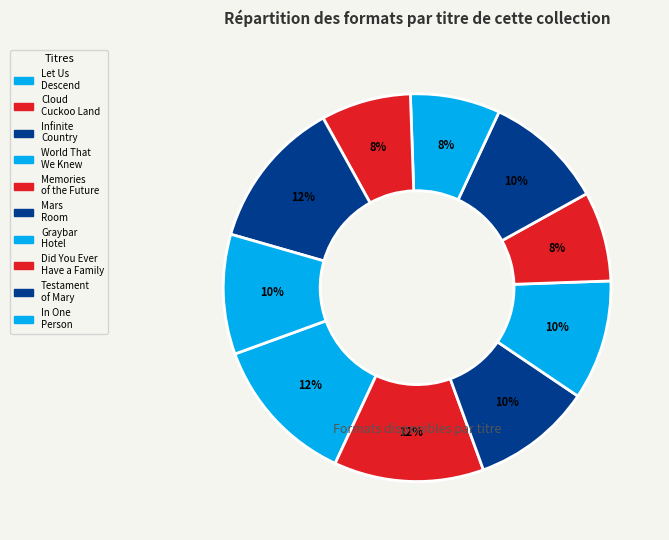

Does any single category account for the majority?

No